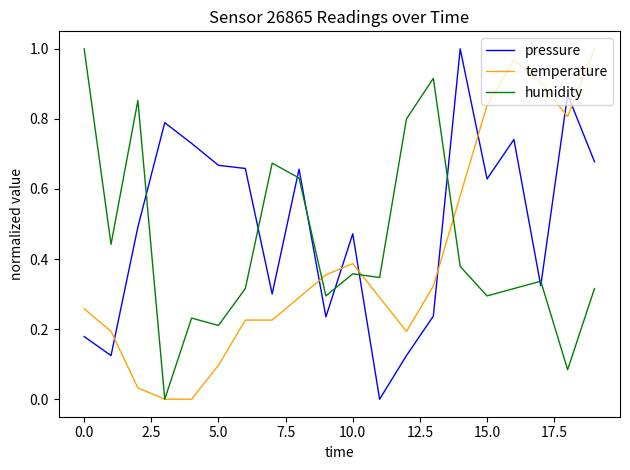

List the series in order of their overall mean, highest first.

pressure, humidity, temperature